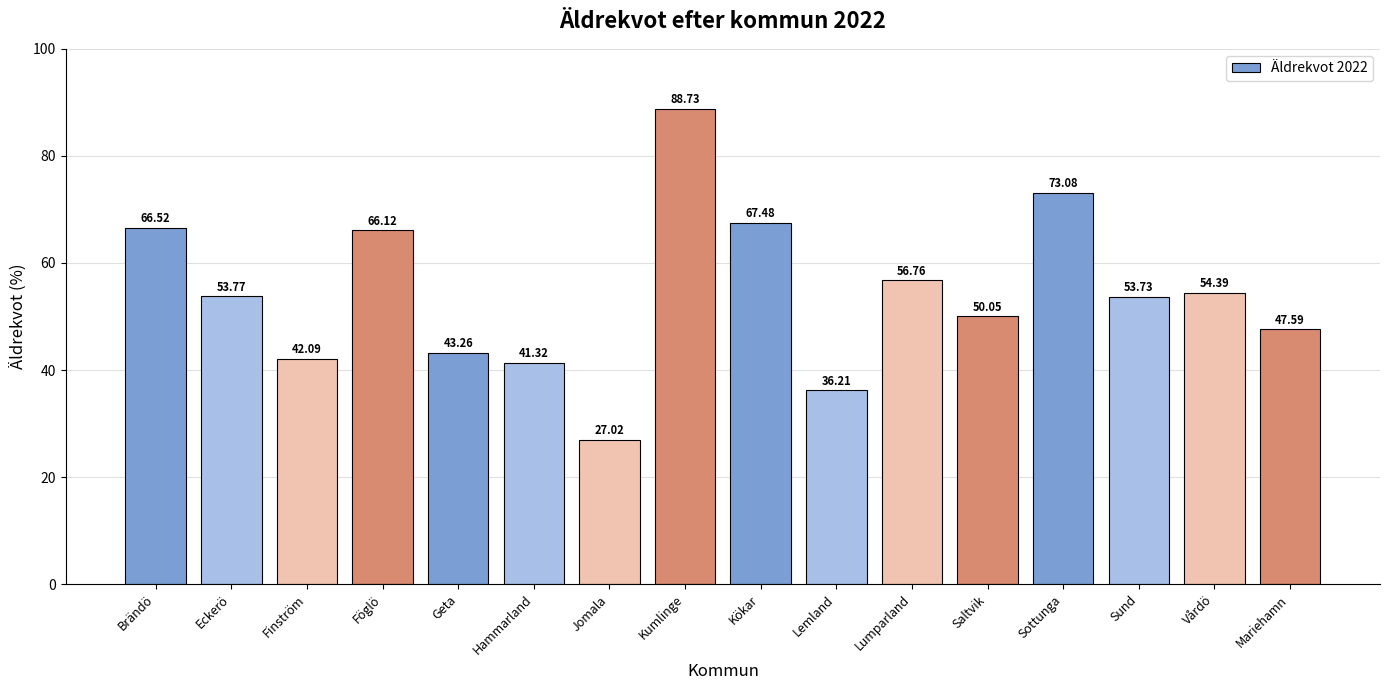

Count the number of data series in this chart.

1